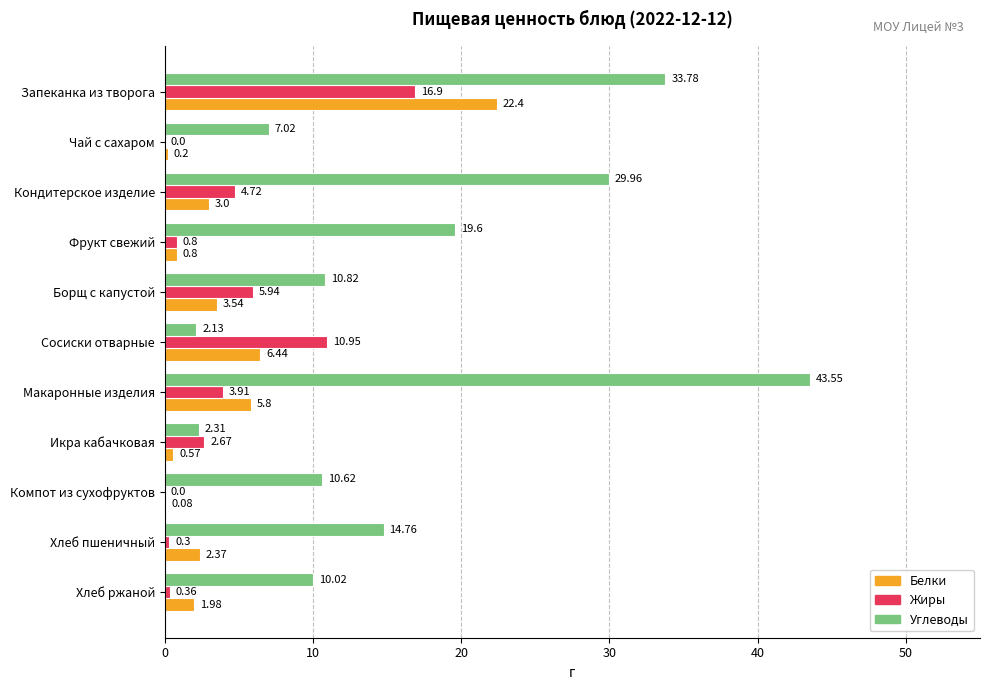

Which series has the largest total across all categories?

Углеводы